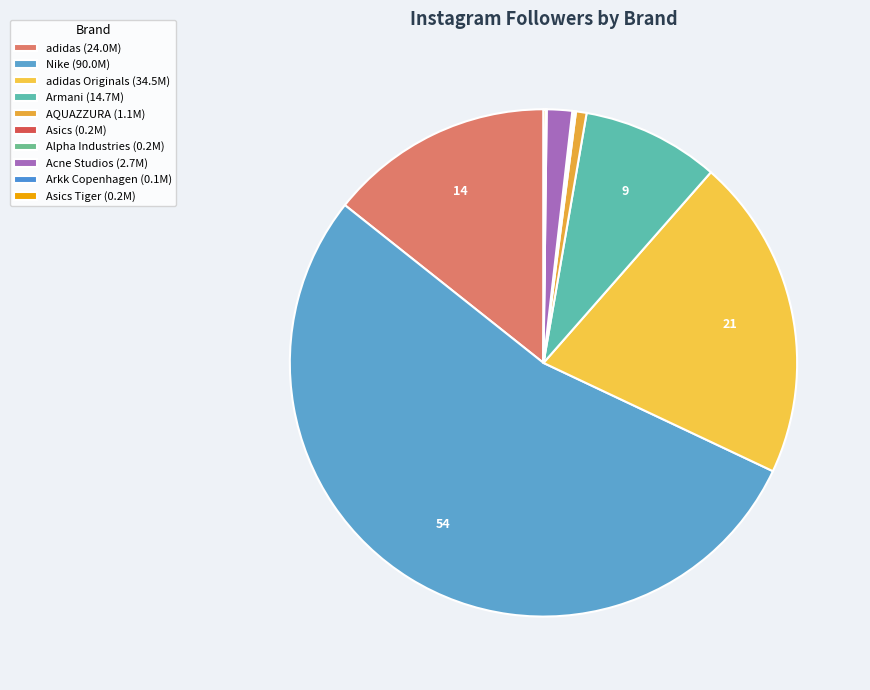

Which category has the biggest portion of the pie?

Nike (90.0M)